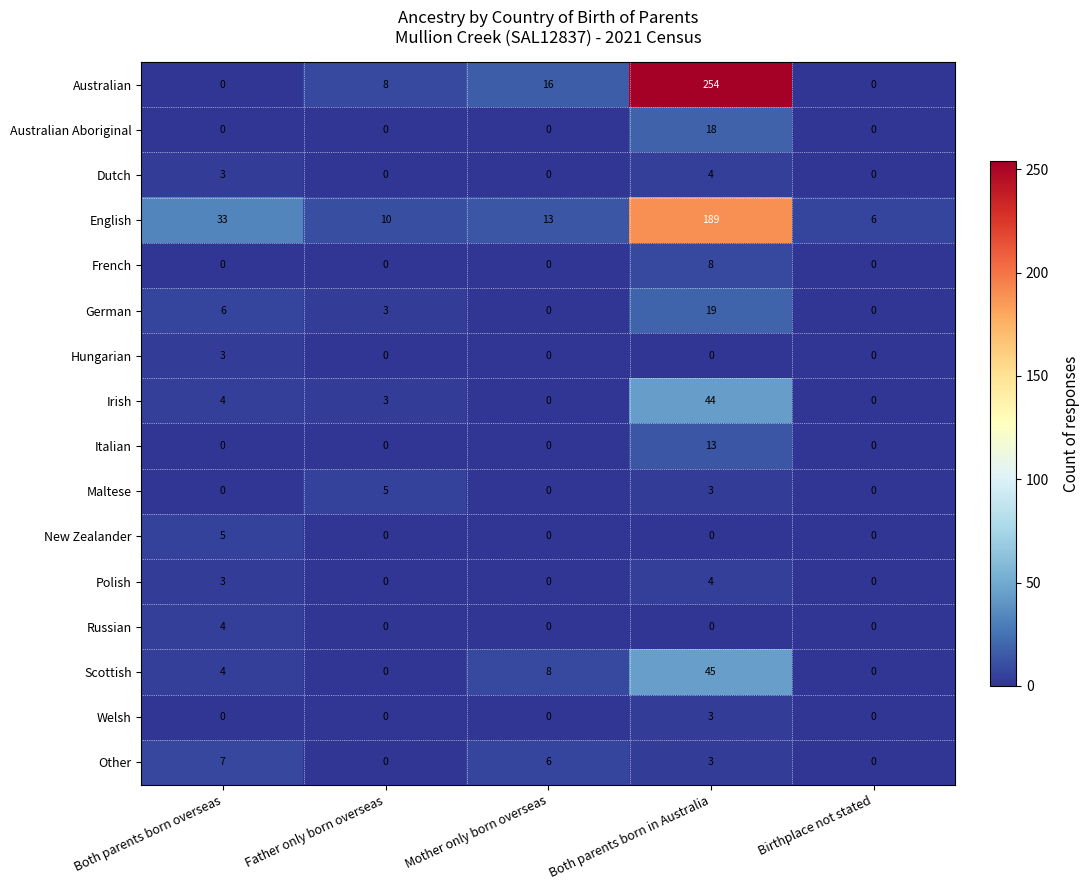

At which category is the sum across all series the highest?

Both parents born in Australia